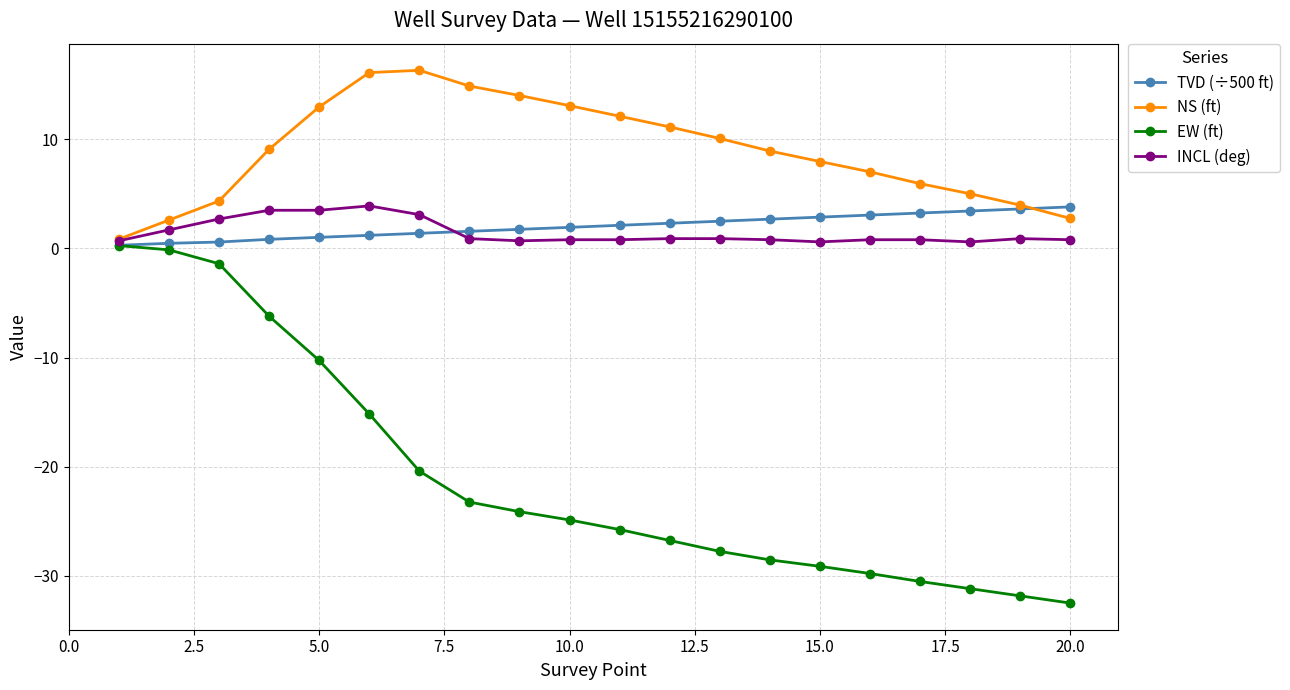

What is the minimum value for EW (ft)?

-32.5